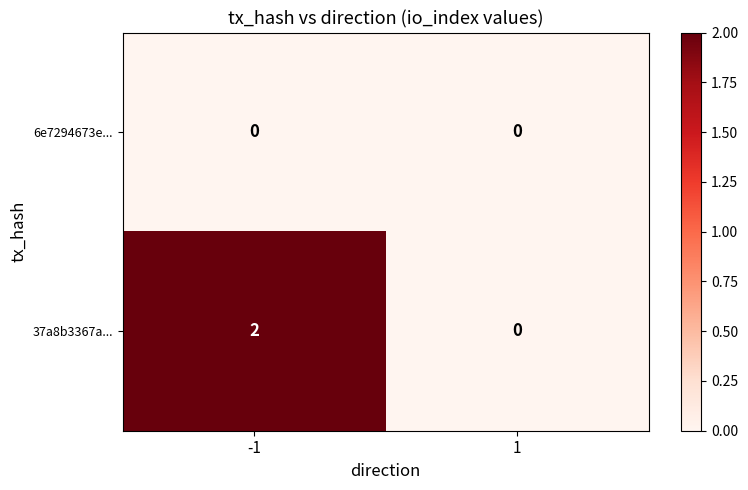

Is it true that 37a8b3367a... equals 2 at -1?

True